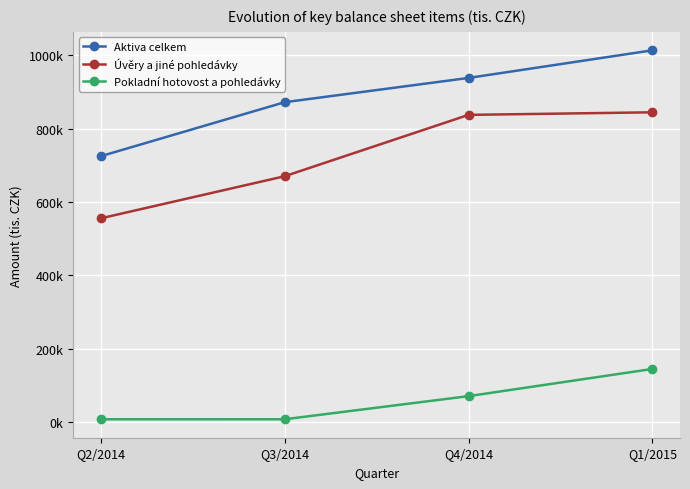

Does the chart display data point markers on the line(s)?

Yes